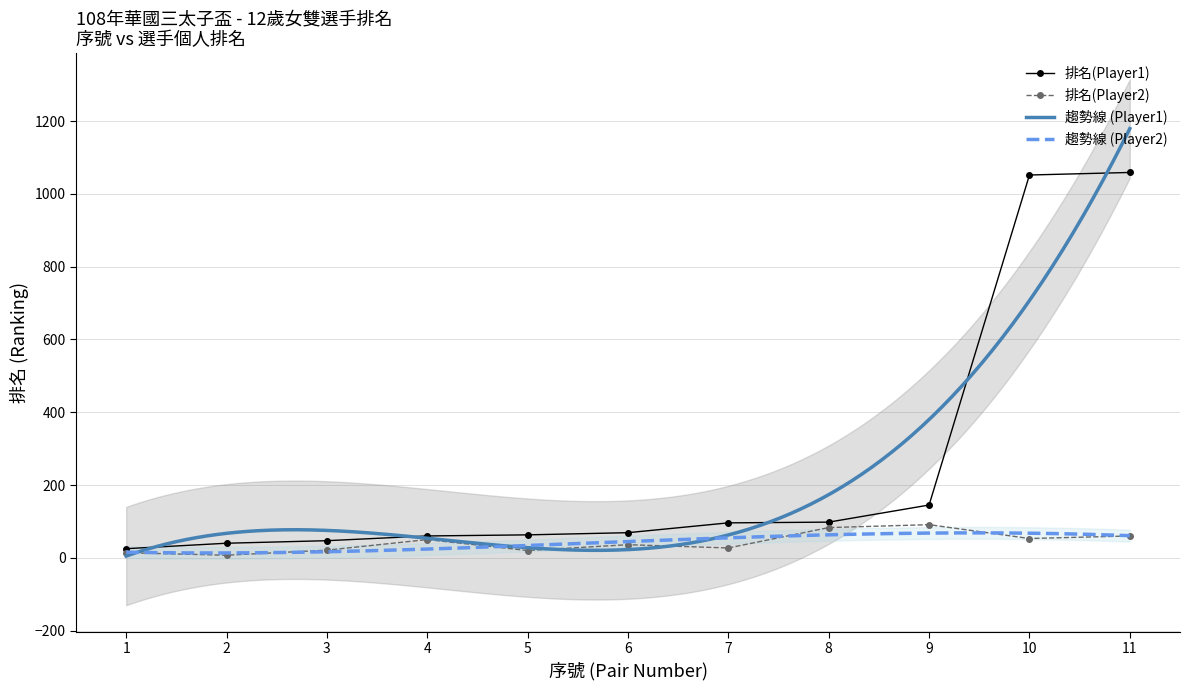

How many data points in 排名(Player1) are less than 69?

5